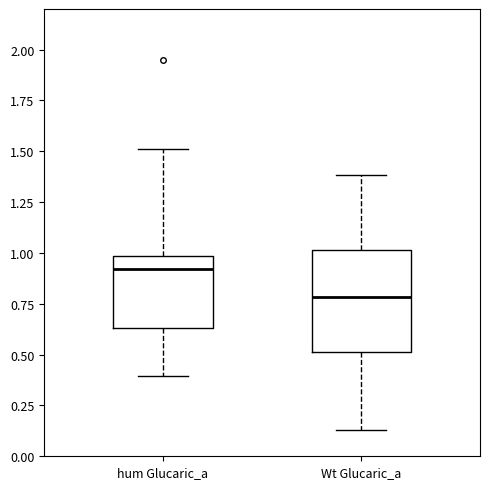

Comparing the boxes themselves (not the whiskers), which one is the tallest?

Wt Glucaric_a